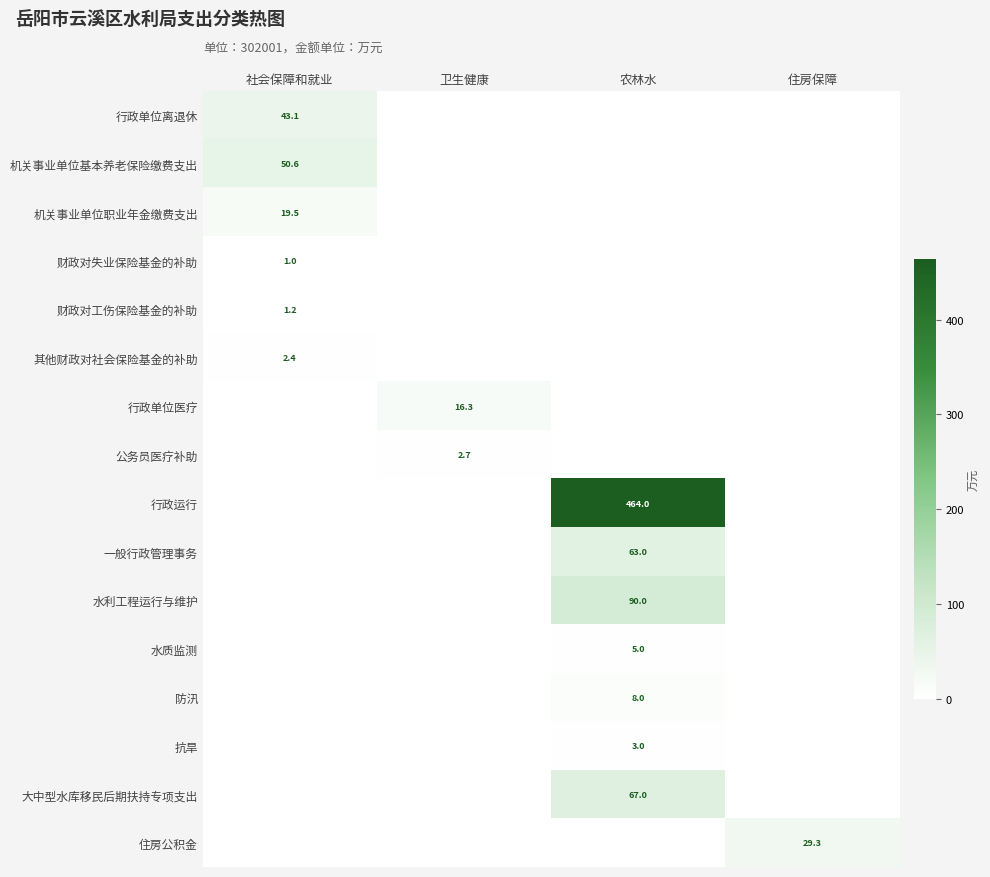

The 机关事业单位职业年金缴费支出 series shows 26.0 at 社会保障和就业. True or false?

False